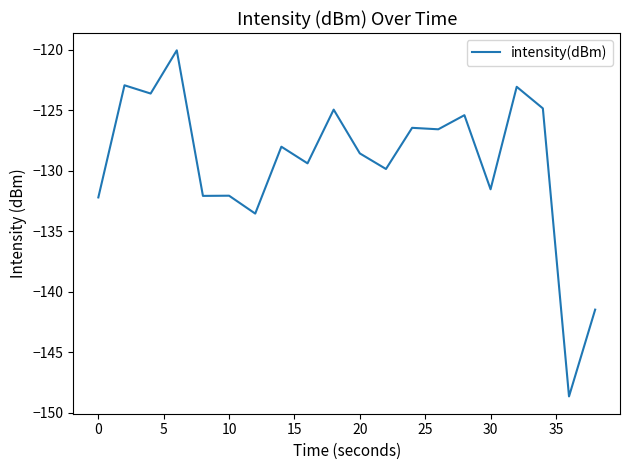

What is the difference between the maximum and minimum values?

28.6